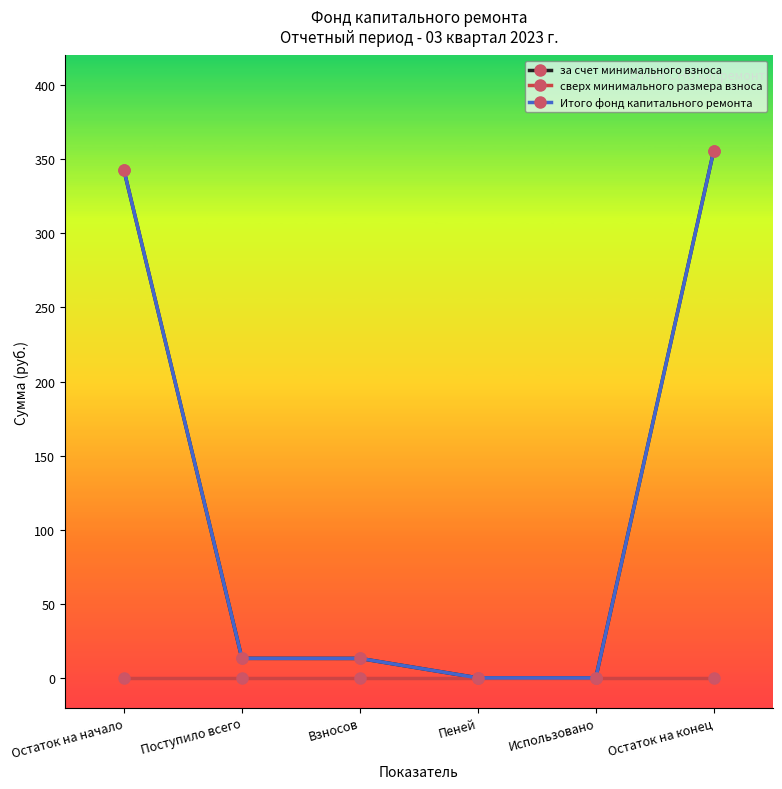

Does the chart have visible grid lines?

No